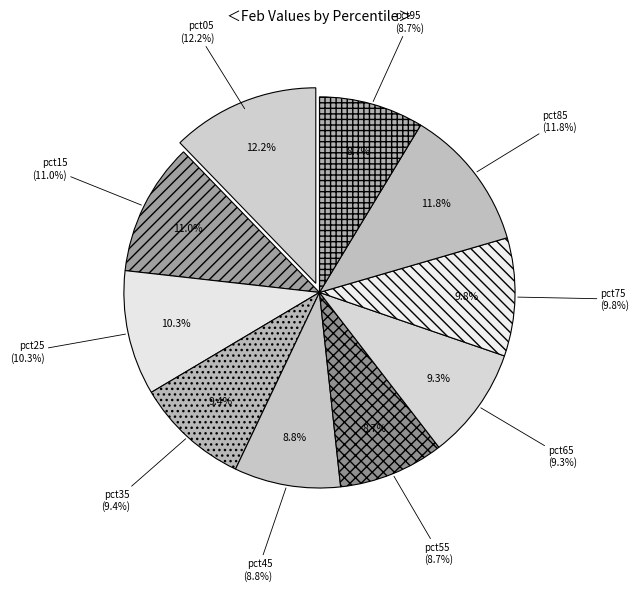

Is there a majority slice in this chart?

No